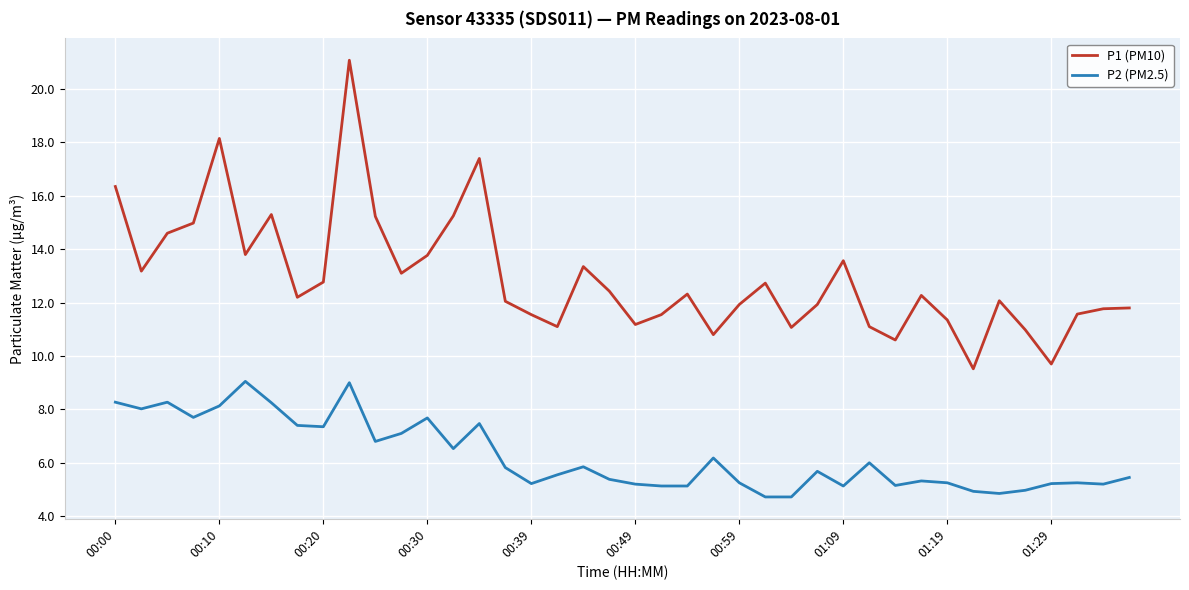

Which series has the largest total across all categories?

P1 (PM10)